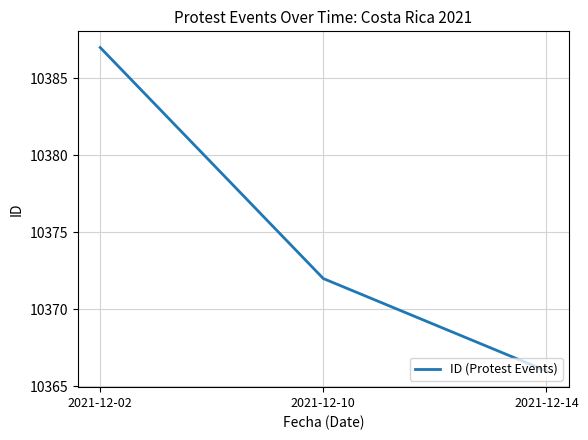

Count the values in the range 10366 to 10387.

3